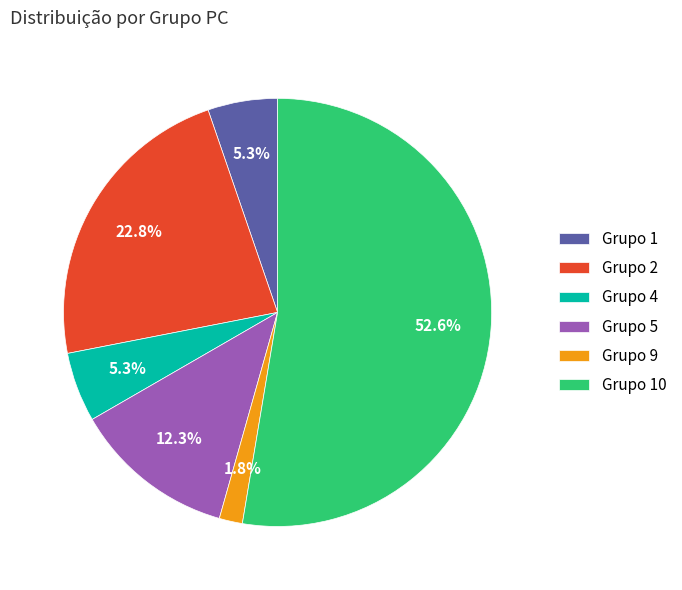

How much of the chart is everything except Grupo 2?

77.2%